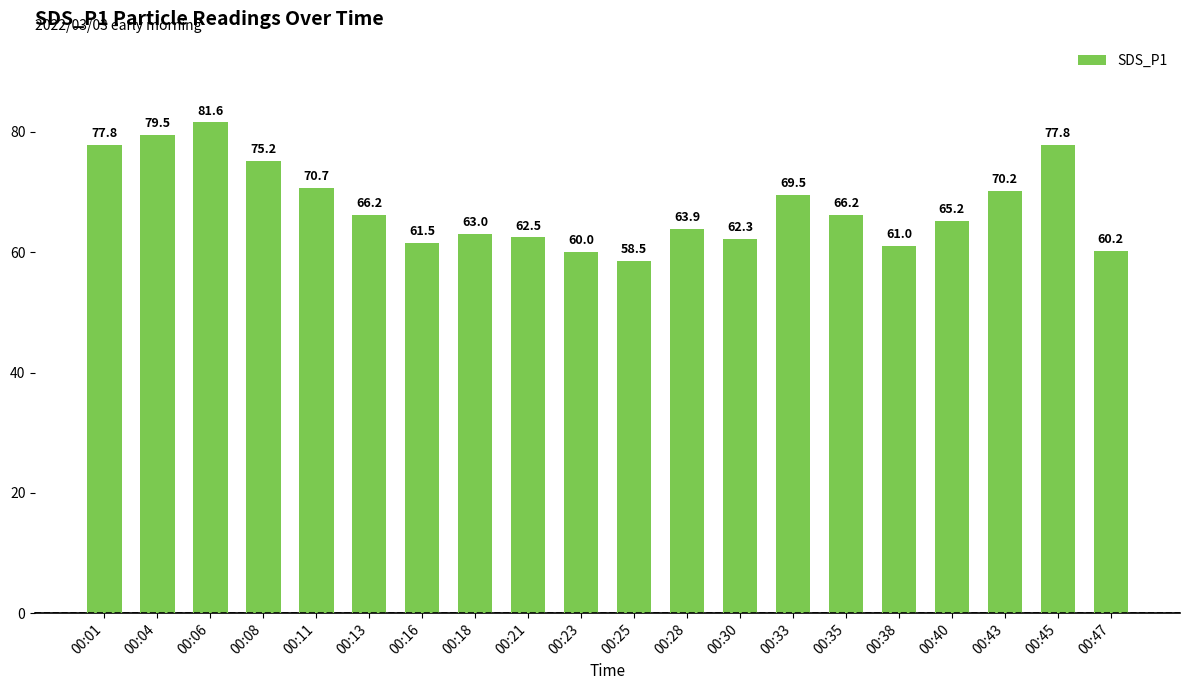

The chart shows a value of 105.5 at 00:11. True or false?

False